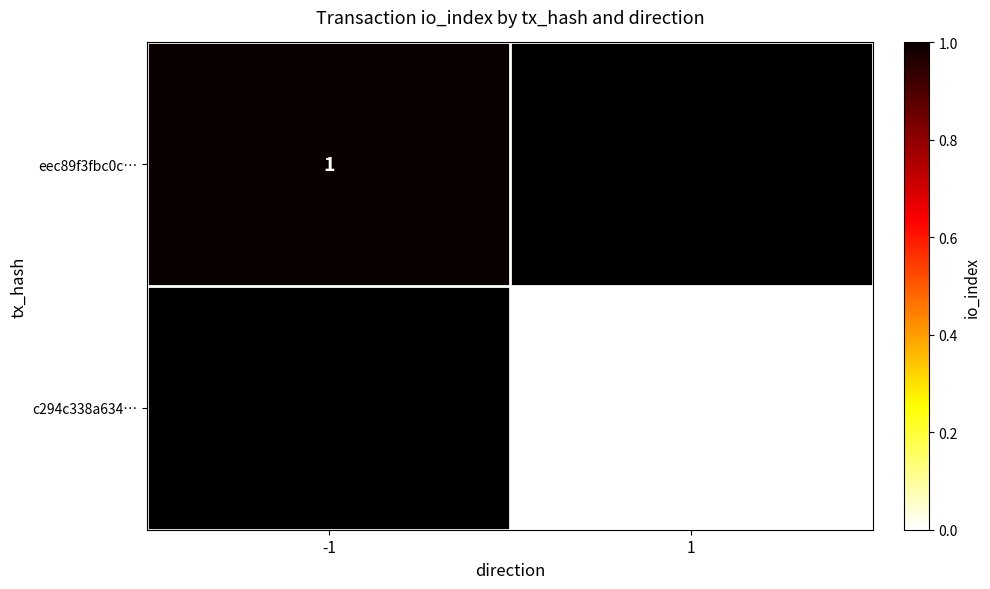

The value of eec89f3fbc0c… at -1 is 1. True or false?

True